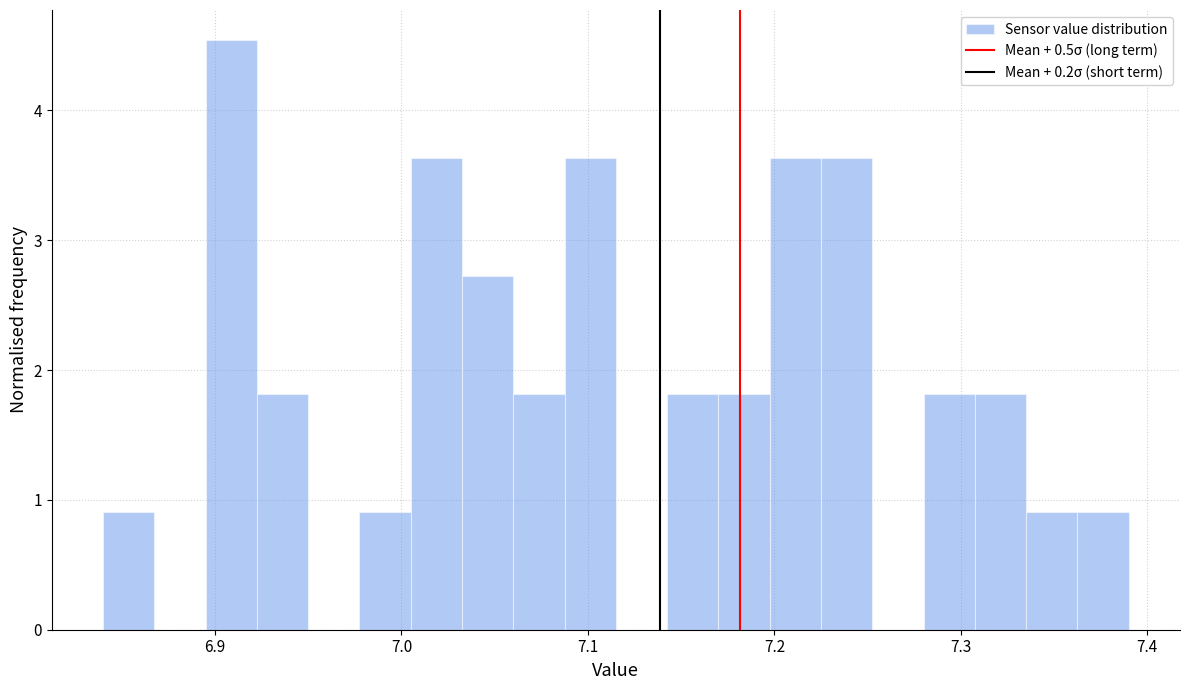

Read against the x-axis, roughly where is the centre of the tallest bar?

6.91